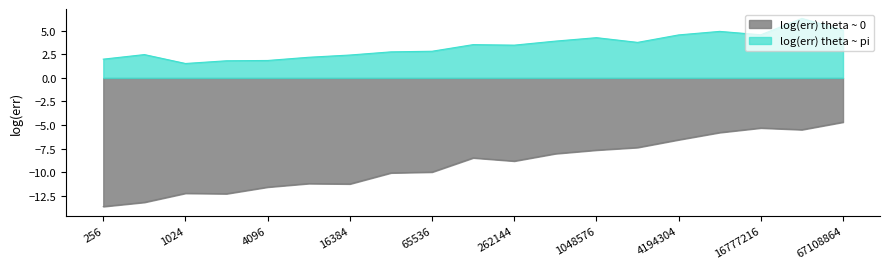

Reading right to left, what are all the values shown in this chart?

log(err) theta ~ 0: -4.7	-5.5	-5.3	-5.8	-6.6	-7.4	-7.7	-8.0	-8.8	-8.5	-10.0	-10.1	-11.3	-11.2	-11.6	-12.3	-12.3	-13.2	-13.7
log(err) theta ~ pi: 5.1	6.3	4.6	4.9	4.6	3.8	4.3	3.9	3.5	3.5	2.8	2.8	2.4	2.2	1.9	1.8	1.5	2.5	2.0